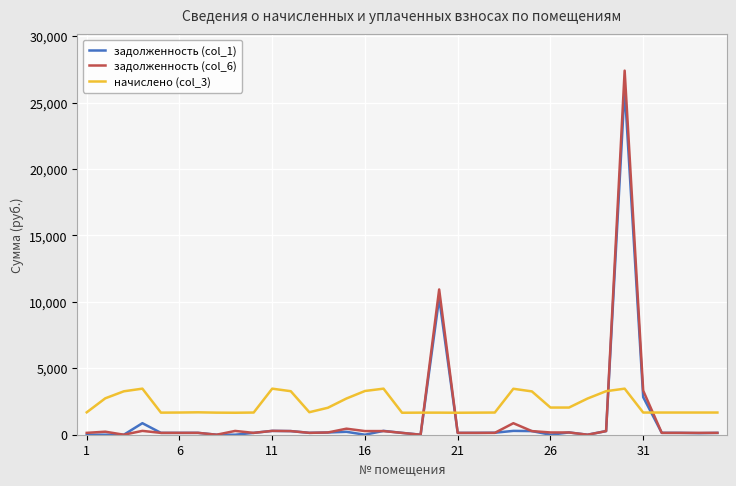

What is the lowest value of the начислено (col_3) series?

1654.3